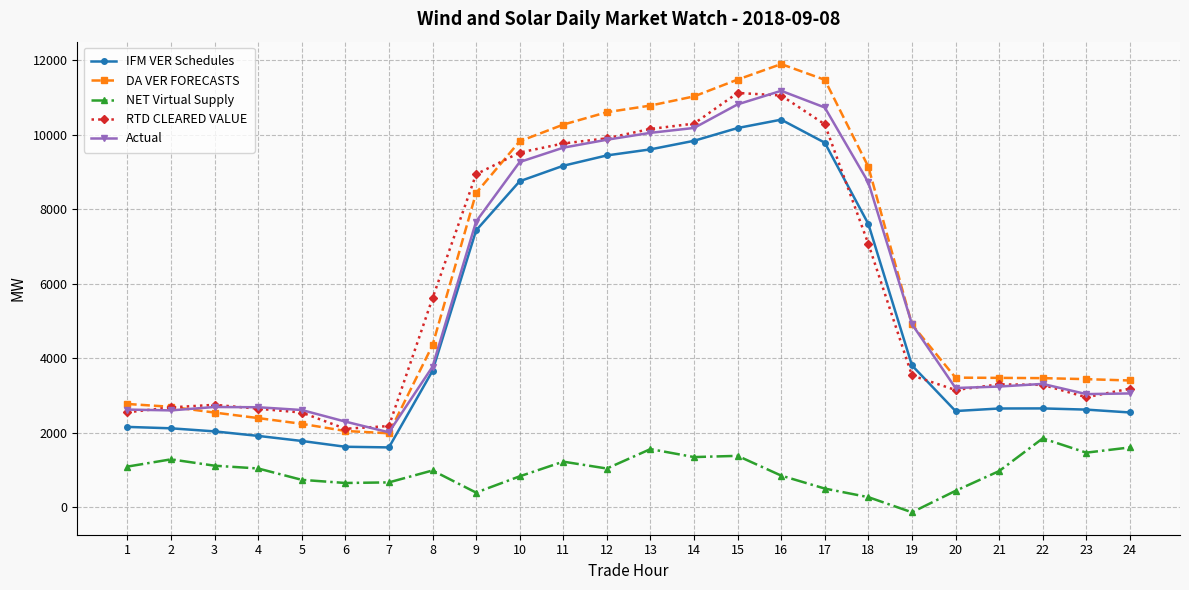

The value of DA VER FORECASTS at 23 is 1977.3. True or false?

False